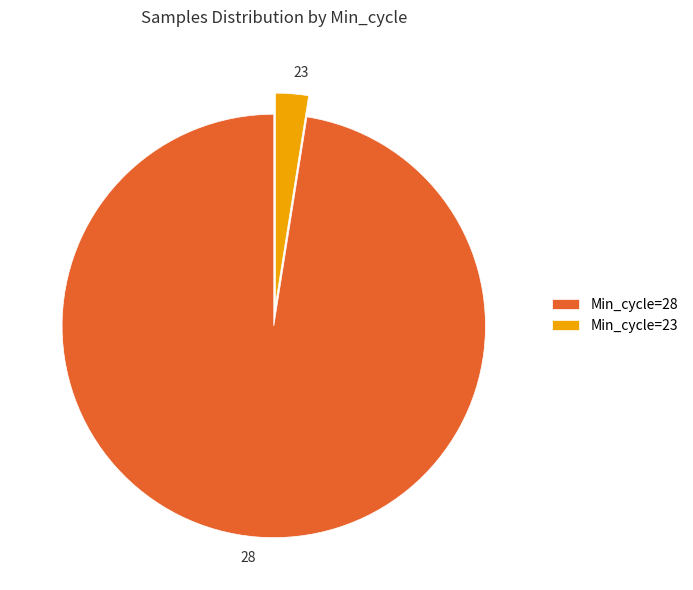

Is 23 the majority of the pie?

No